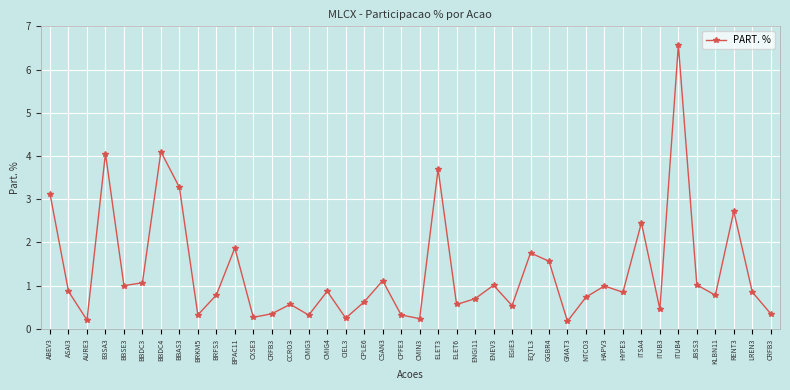

How many lines are shown in the chart?

1